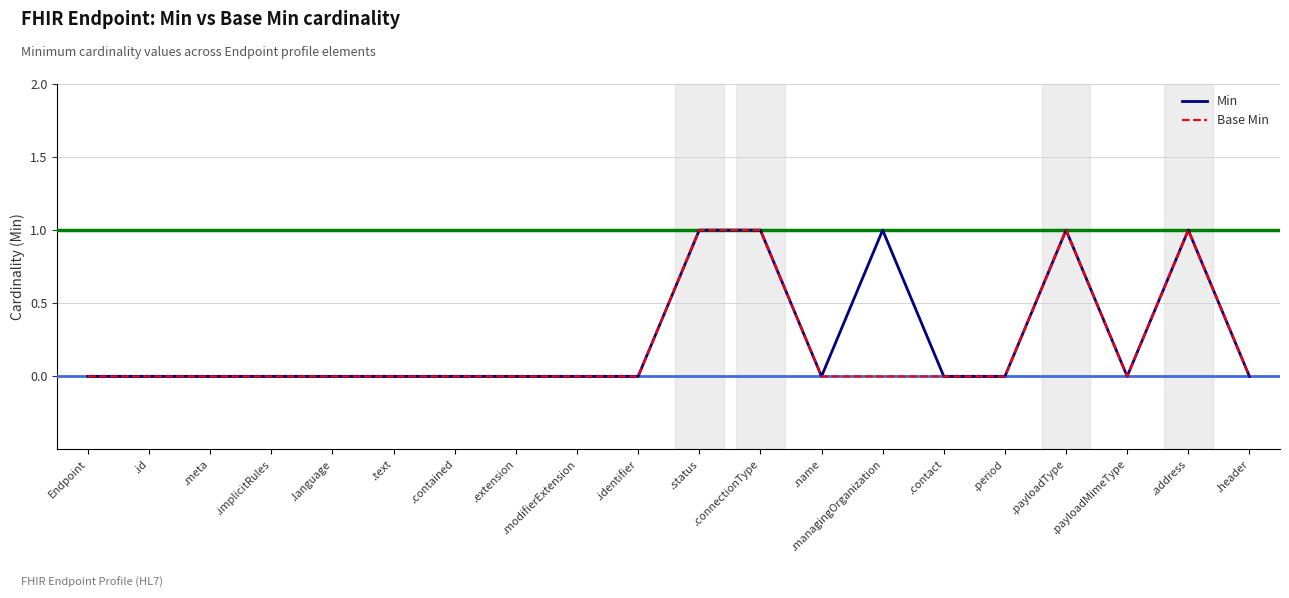

What position from the right is .payloadType?

4